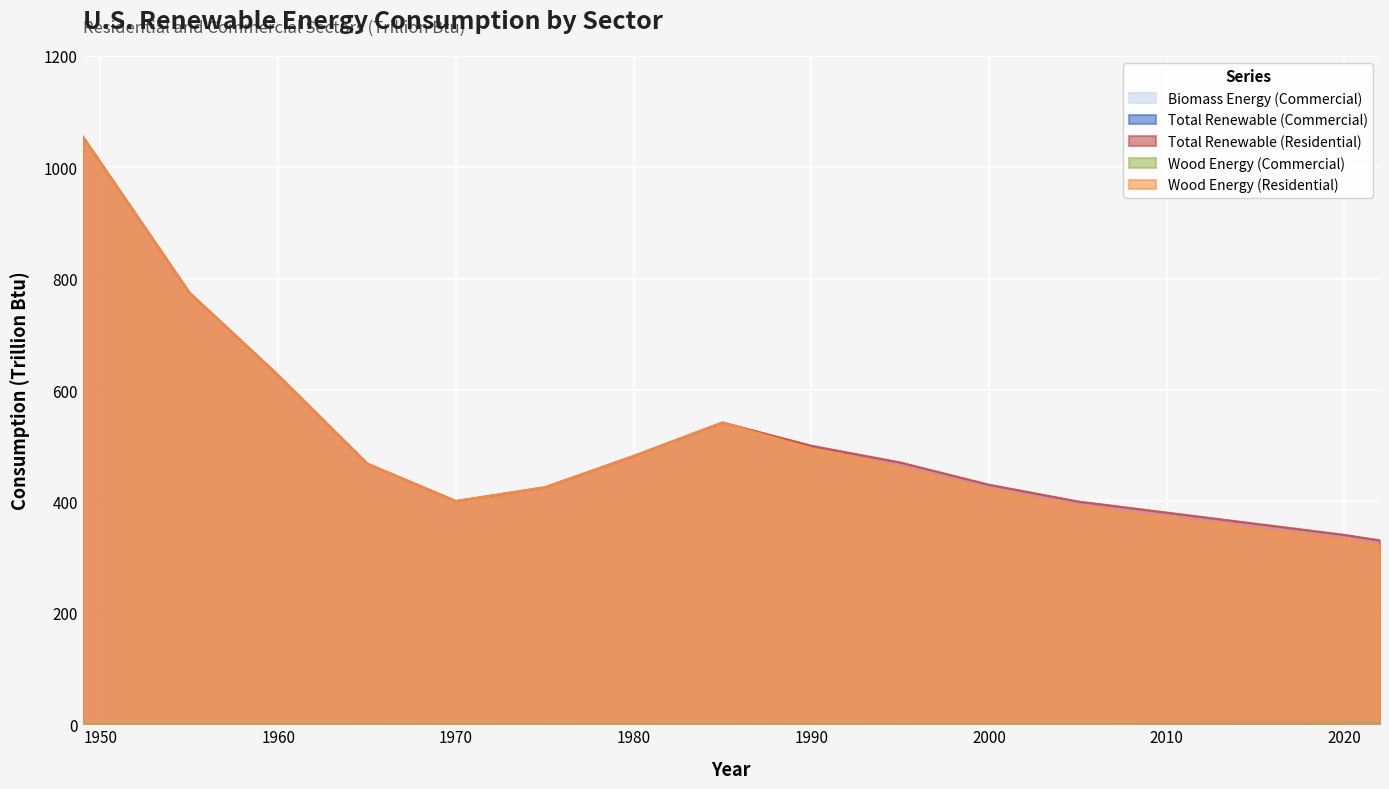

Which series has the largest total across all categories?

Total Renewable (Residential)